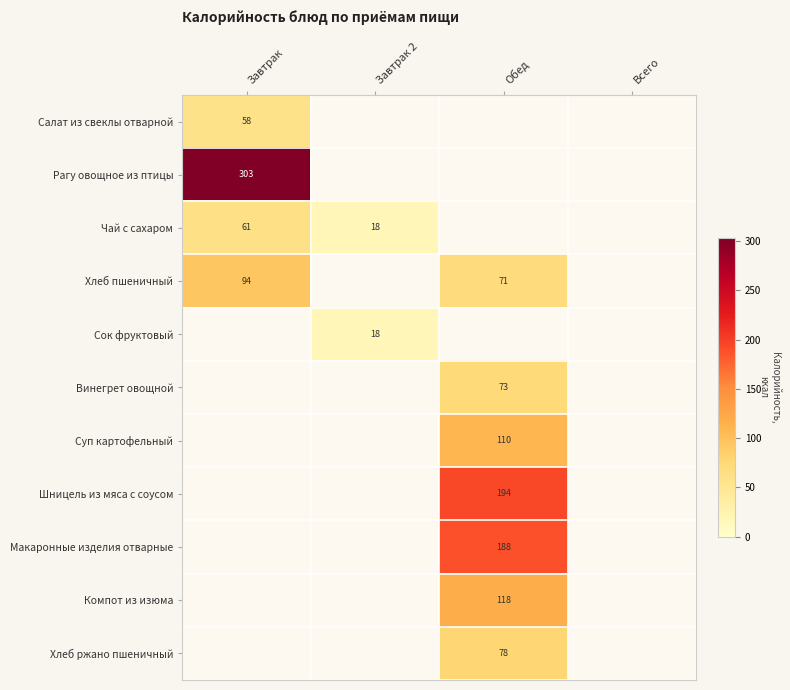

The Чай с сахаром series shows 61 at Завтрак. True or false?

True